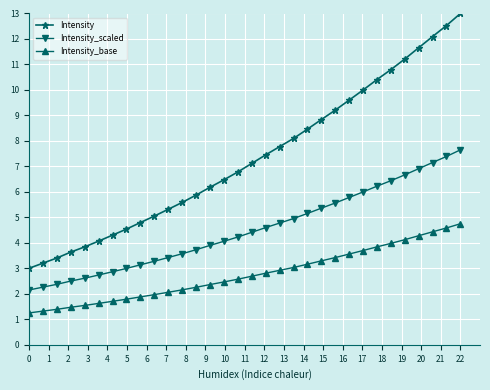

How many lines are shown in the chart?

3